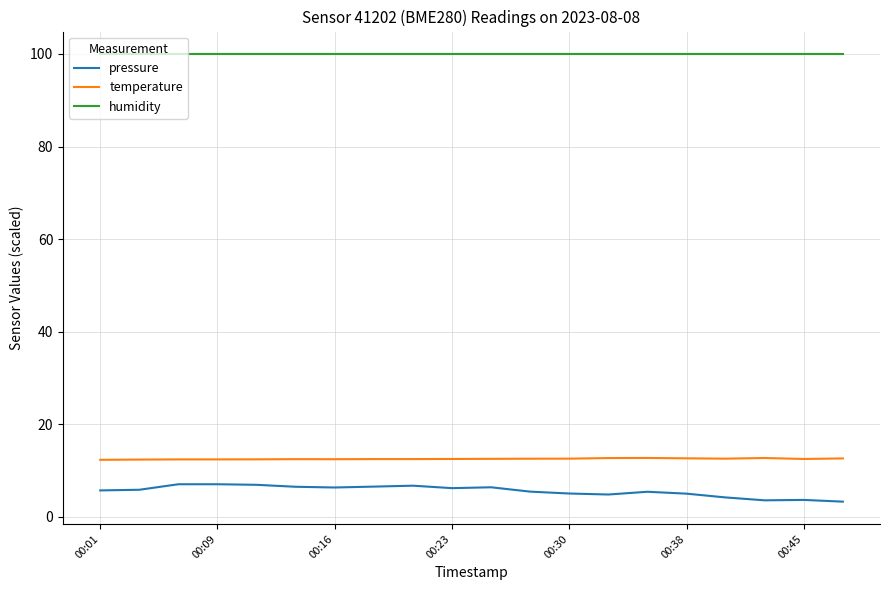

What is the maximum value for humidity?

100.0